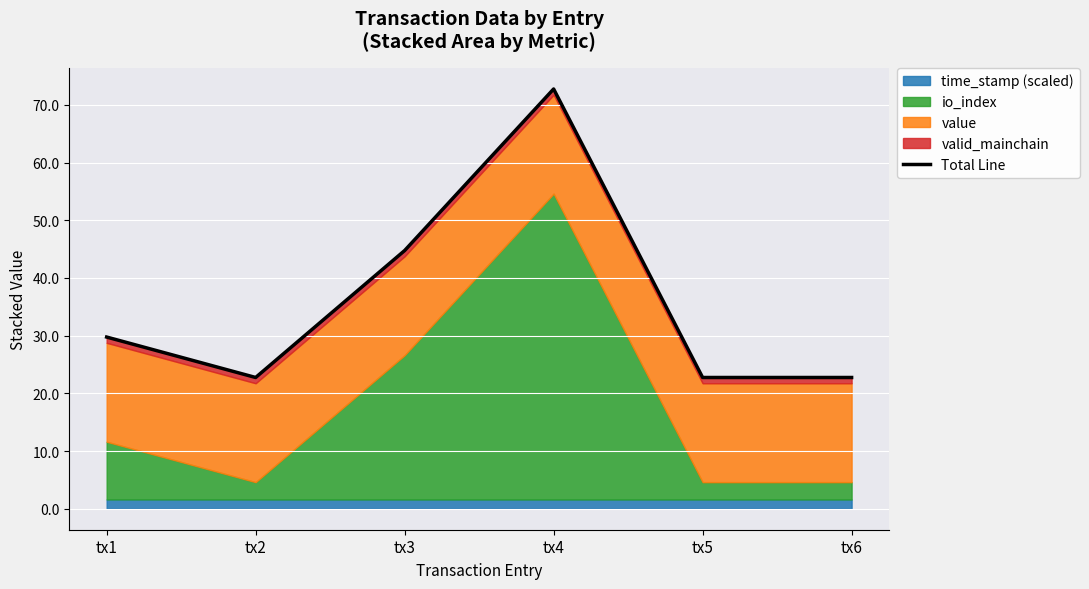

What is the minimum value shown in the chart?

22.7